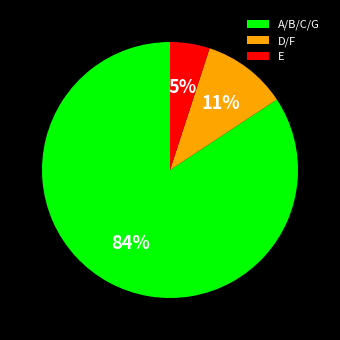

To the nearest percent, what portion does A/B/C/G represent?

84%